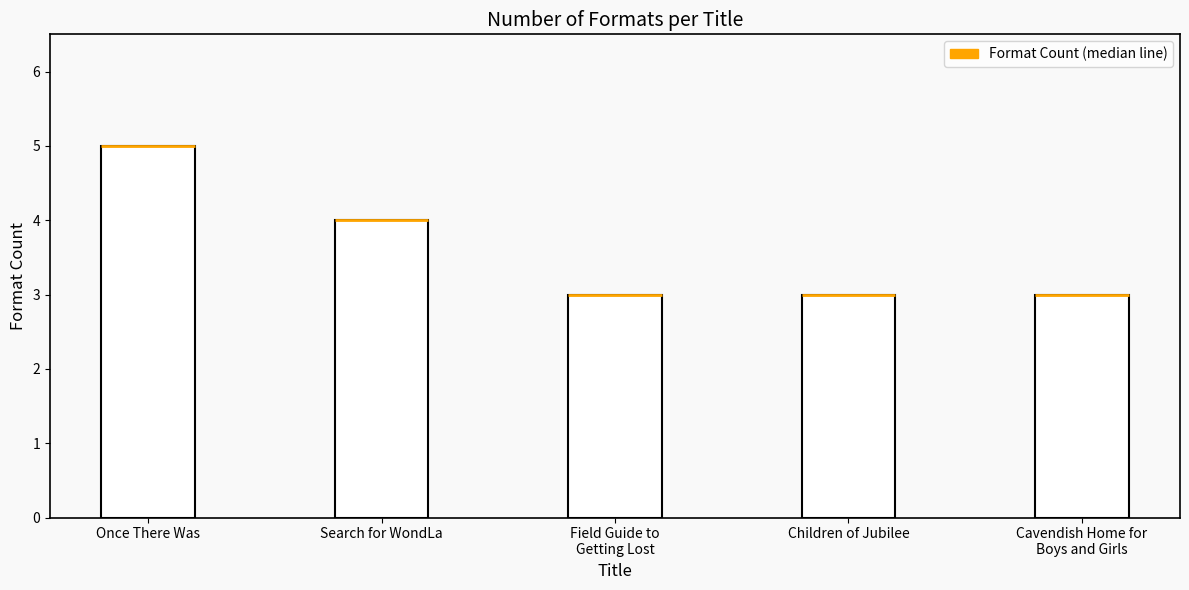

What is the label of the 5th bar from the right?

Once There Was